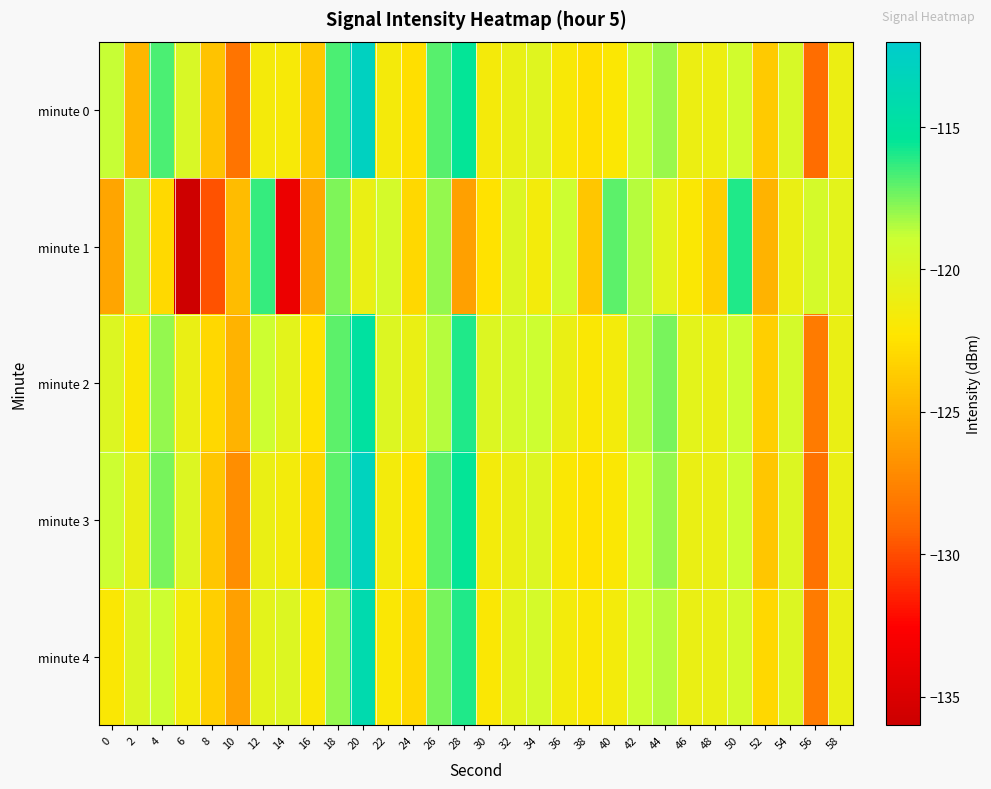

Which series has the largest range (max minus min)?

minute 1